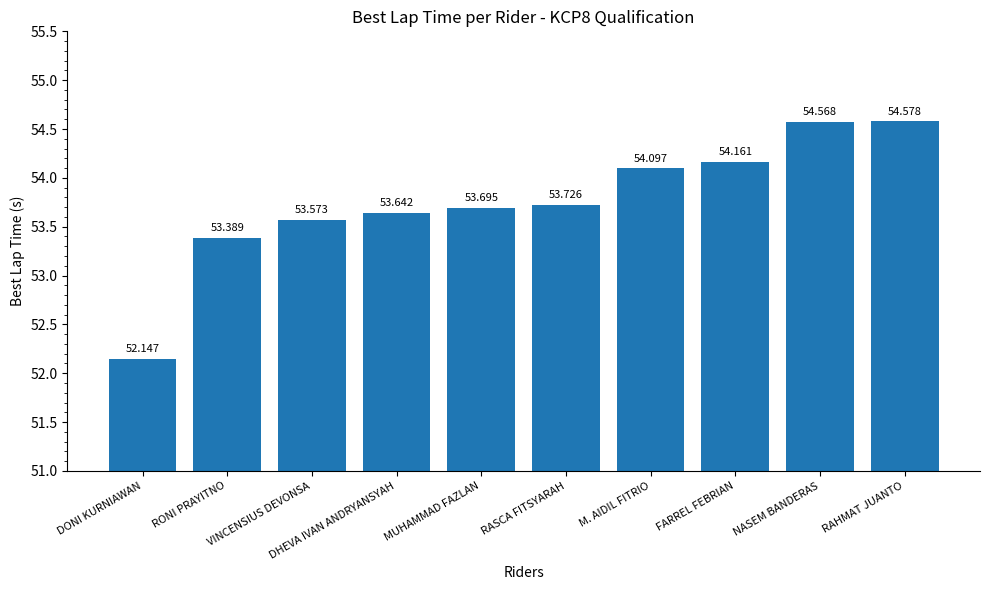

What is the label of the 9th bar from the left?

NASEM BANDERAS